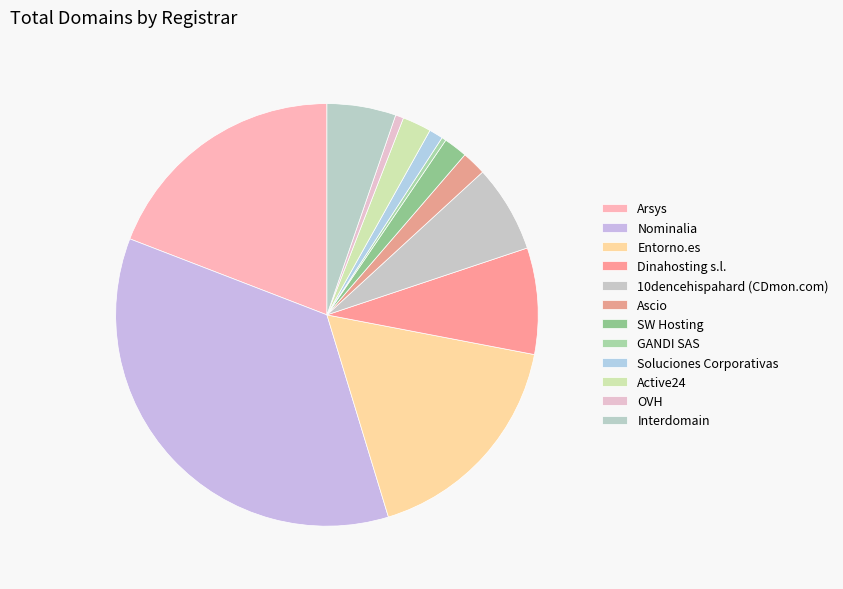

Count the number of slices in the pie.

12